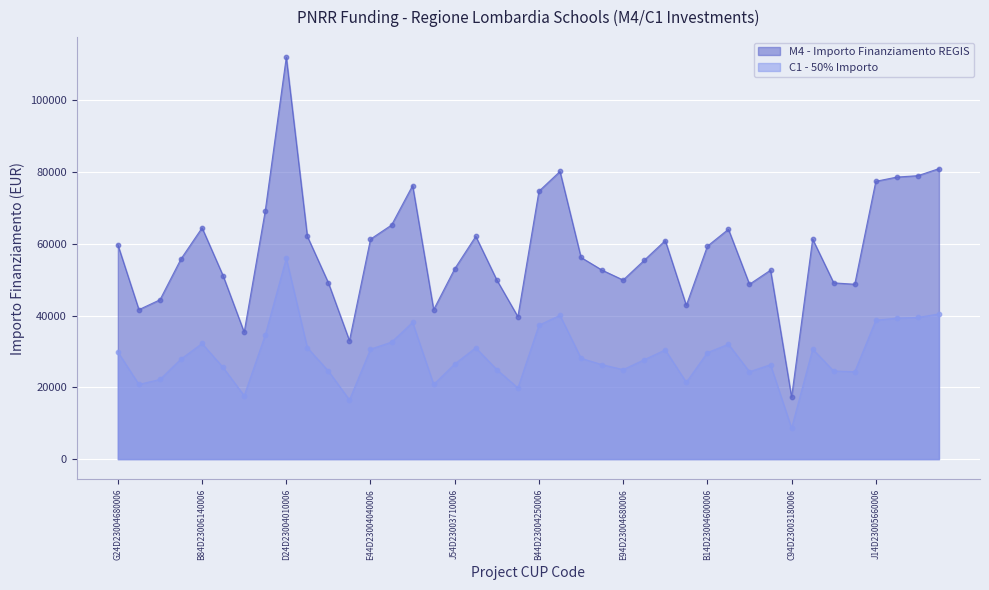

Is the value of C1 at J44D23002620006 greater than the value of M4 at G34D23007440006?

No